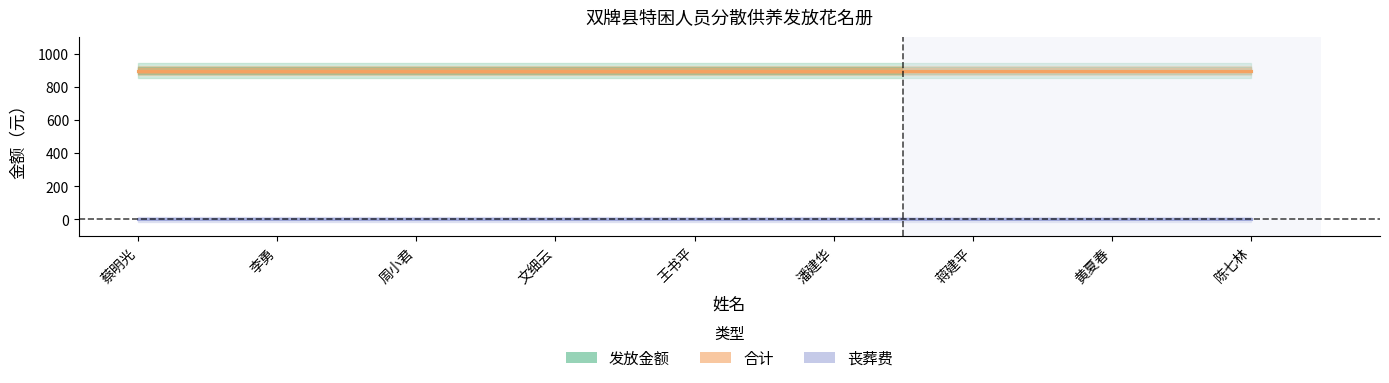

Reading left to right, transcribe all the data shown in this chart.

发放金额: 蔡明光=897	李勇=897	周小君=897	文细云=897	王书平=897	潘建华=897	蒋建平=897	黄夏春=897	陈七林=897
合计: 蔡明光=897	李勇=897	周小君=897	文细云=897	王书平=897	潘建华=897	蒋建平=897	黄夏春=897	陈七林=897
丧葬费: 蔡明光=0	李勇=0	周小君=0	文细云=0	王书平=0	潘建华=0	蒋建平=0	黄夏春=0	陈七林=0